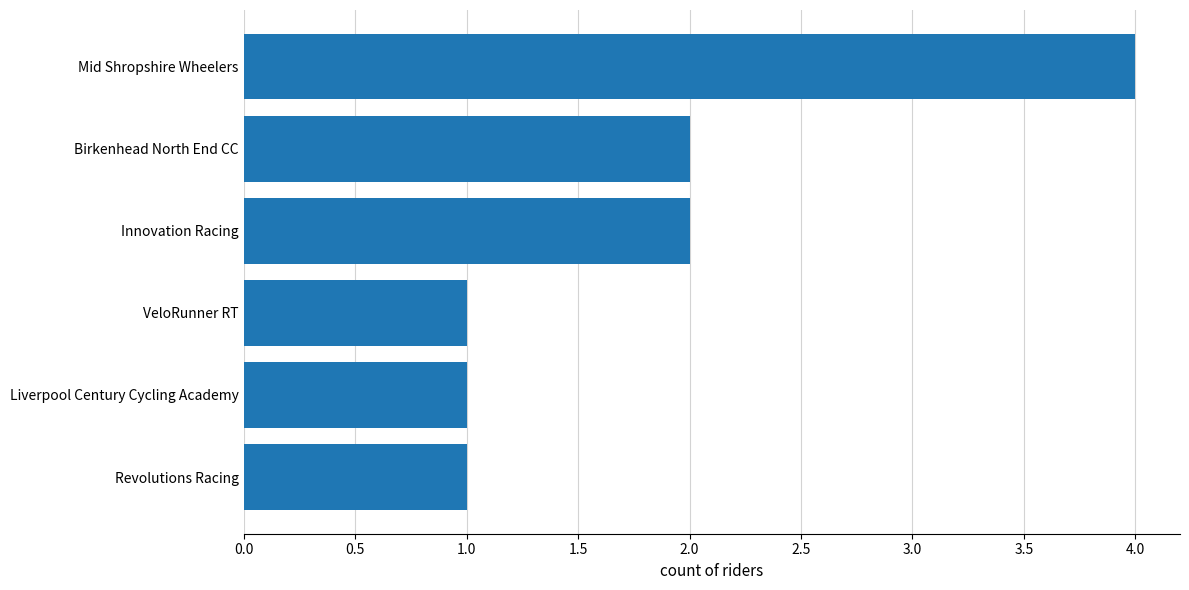

What is the average value?

2